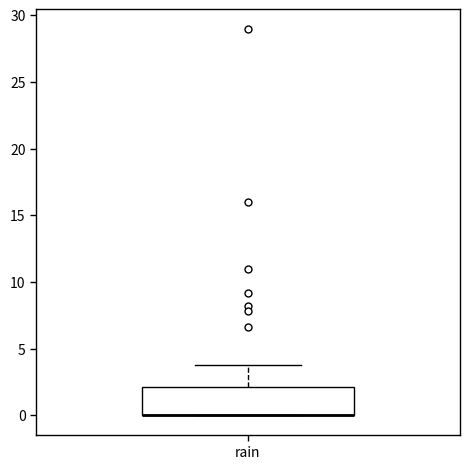

Read this box plot against the y-axis: the position of the median line, the range covered by the box, and the ends of both whiskers. The values are not printed on the chart, so give them approximately, as read against the axis.

median 0 (drawn on the box's lower edge), box 0 to 2, whiskers 0 to 4